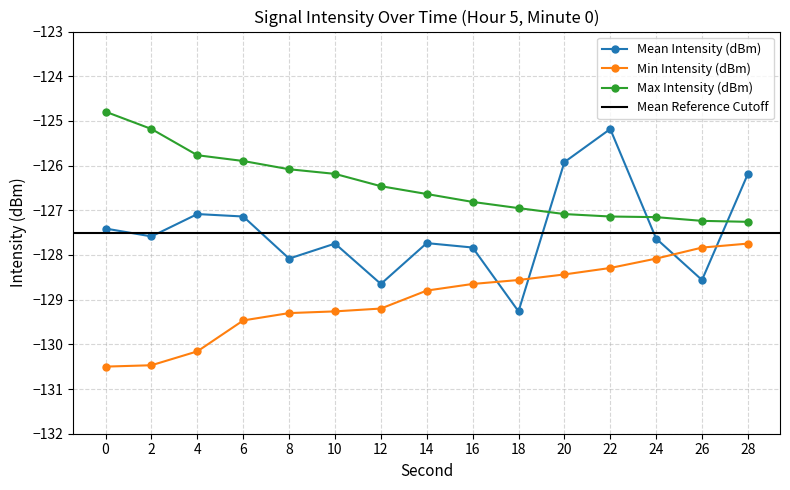

True or false: Max Intensity (dBm) has a value of -206.5 at 6.

False